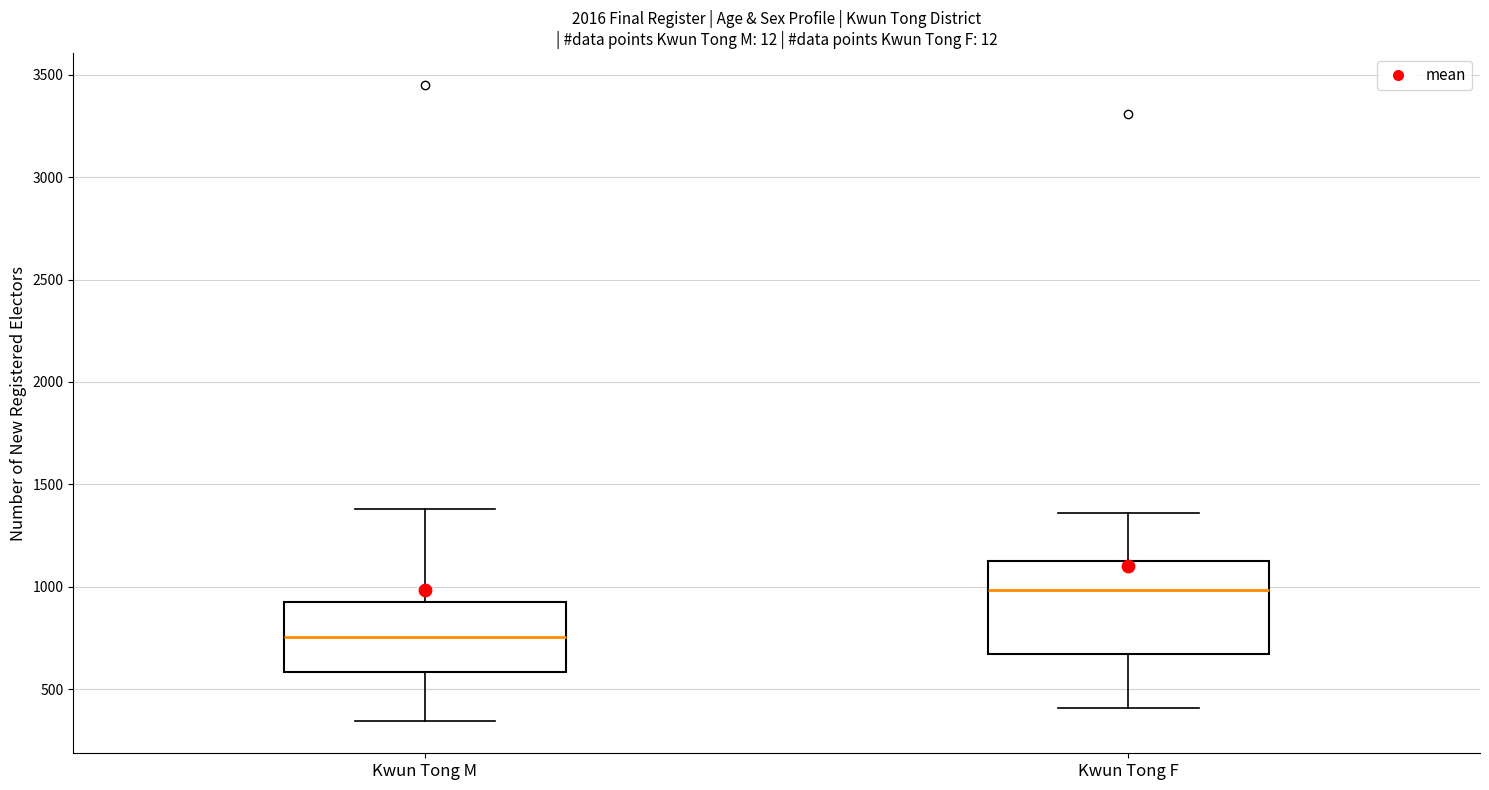

Reading left to right, transcribe this box plot: for each box, give where its median line is, the range the box spans, and where its two whiskers end, as read against the y-axis. The values are not printed on the chart, so give them approximately, as read against the axis.

Kwun Tong M: median 750, box 600 to 900, whiskers 350 to 1400
Kwun Tong F: median 1000, box 650 to 1150, whiskers 400 to 1350